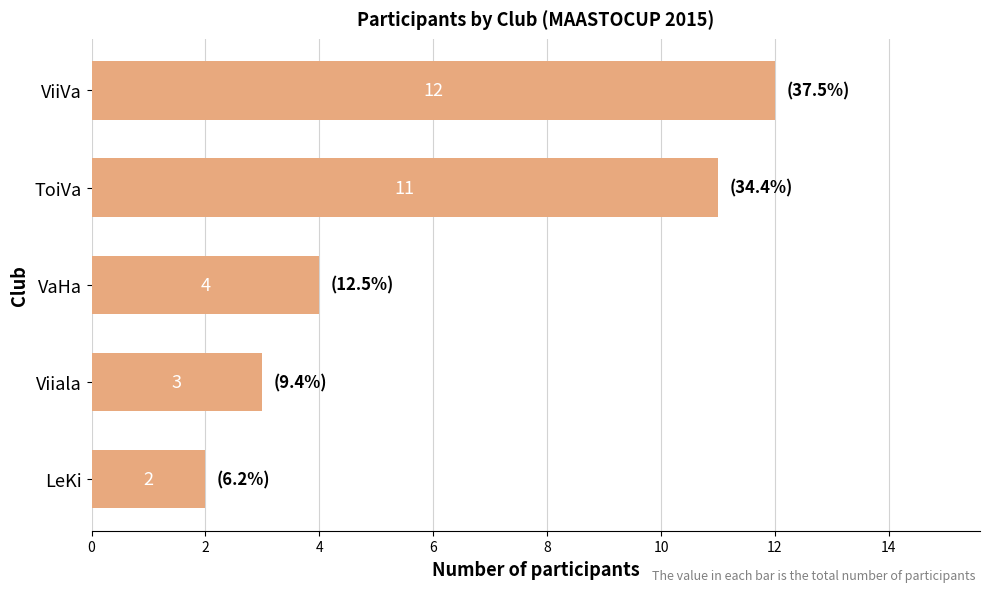

What is the sum of all values?

32